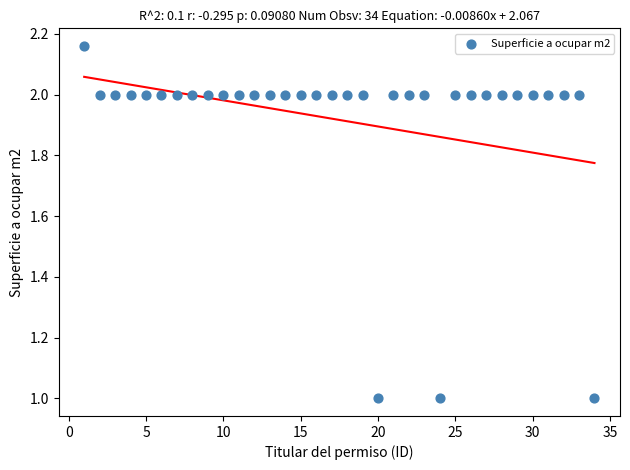

What is the range of Y values (max minus min)?

1.2